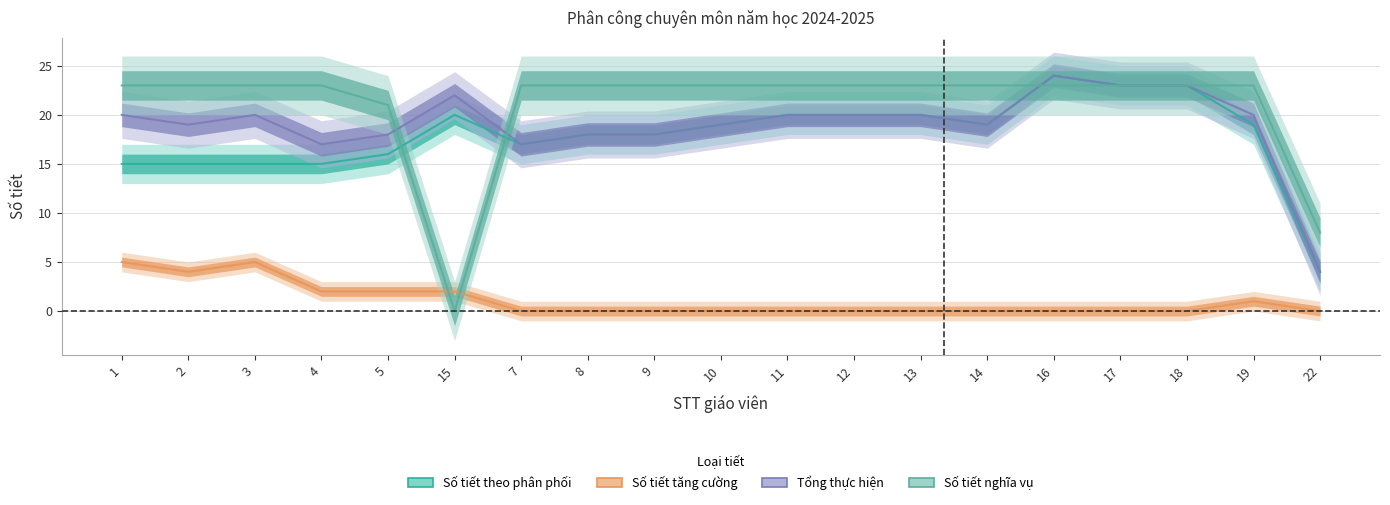

What position from the right is 9?

11